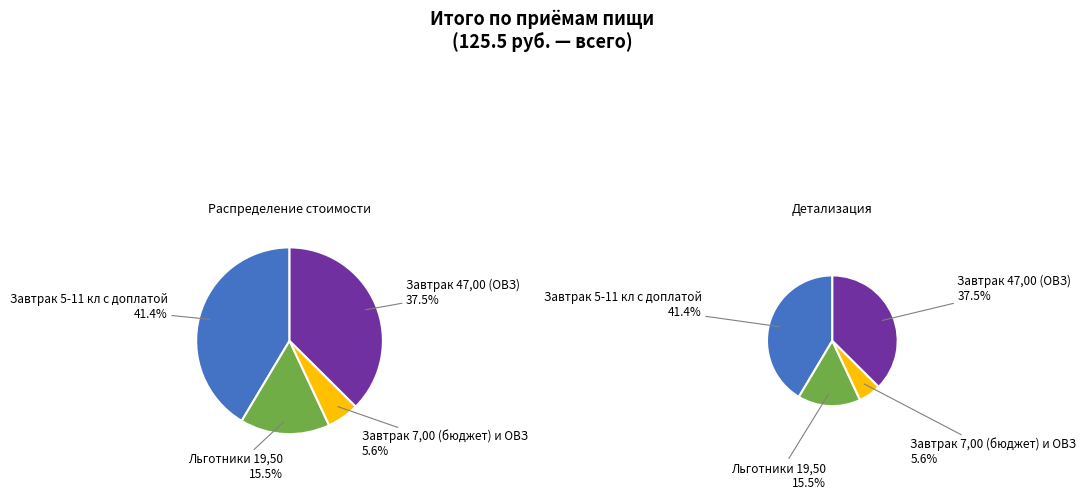

True or false: Льготники 19,50 accounts for 9% of the total.

False